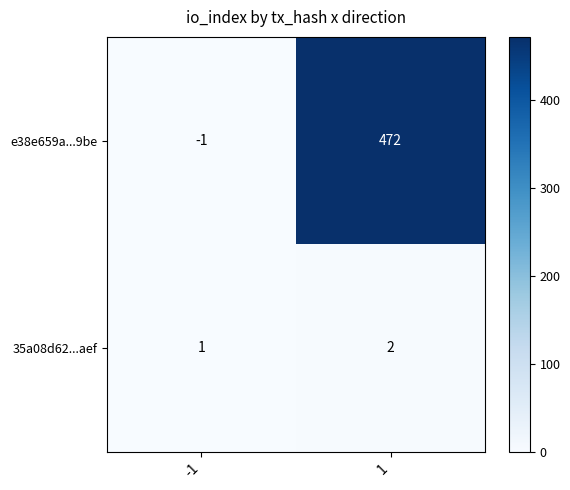

True or false: e38e659a...9be has a value of 472 at 1.

True